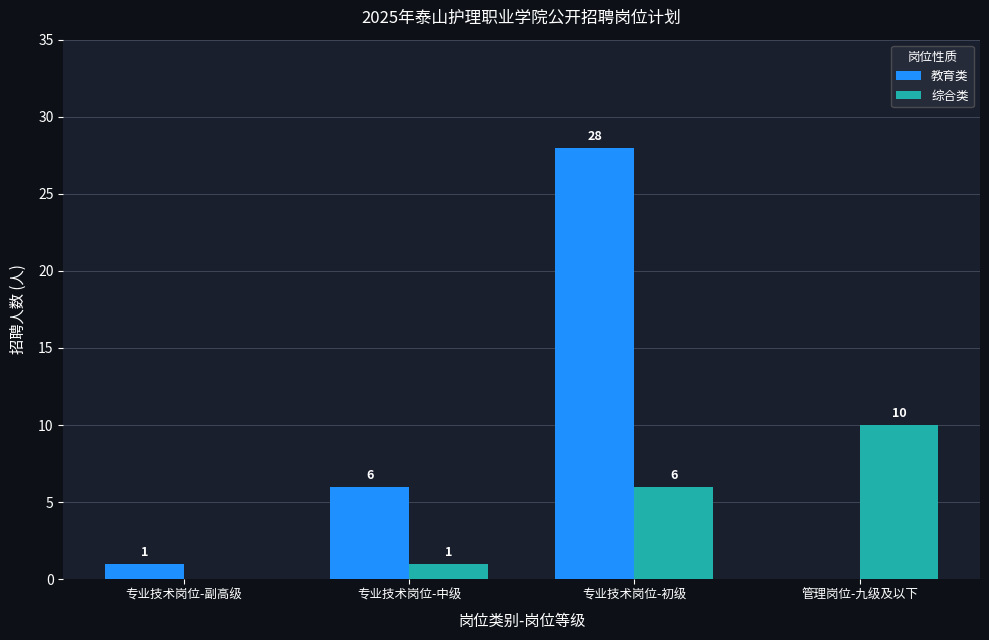

How many positive values does the 综合类 series have?

3